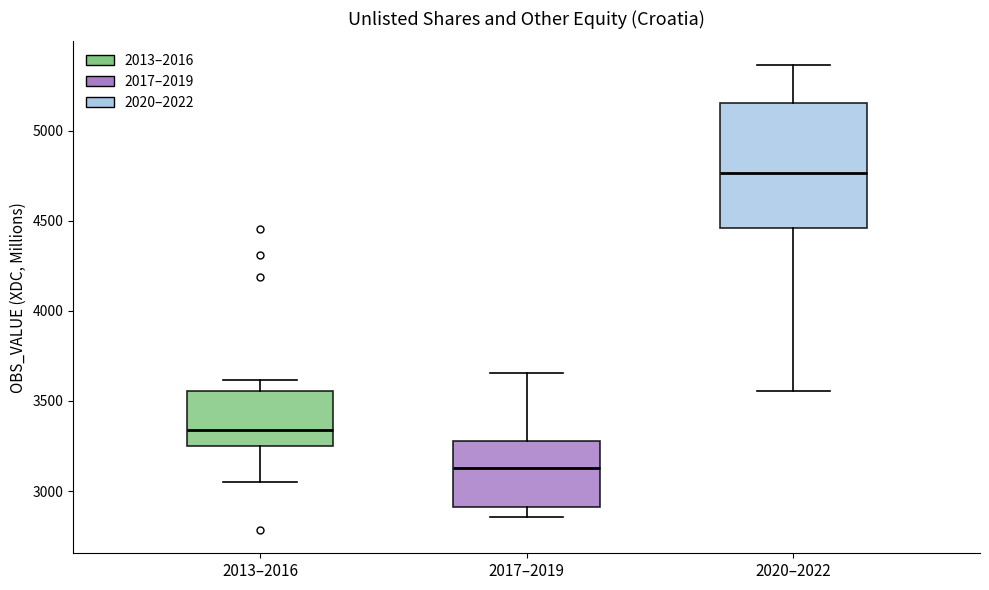

Where is the lower edge of the box for 2020–2022 on the y-axis? The values are not printed on the chart, so give them approximately, as read against the axis.

4450